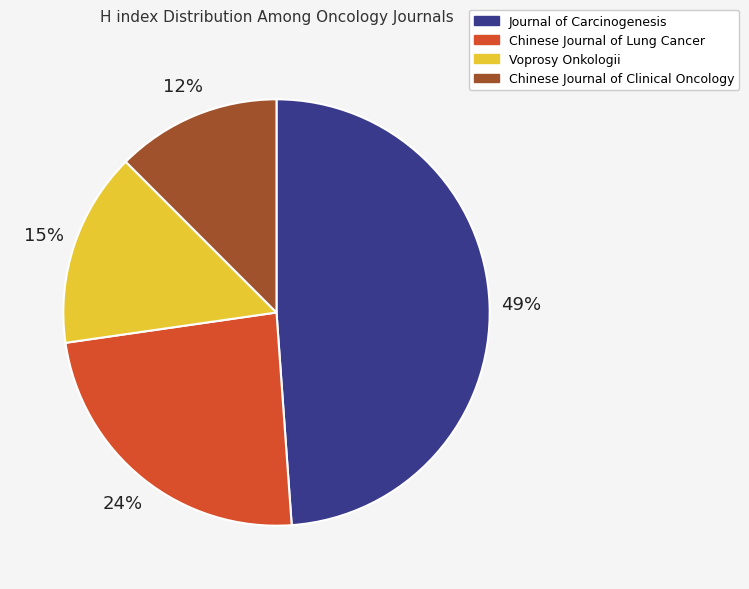

What percentage is the Voprosy Onkologii slice, to the nearest percent?

15%